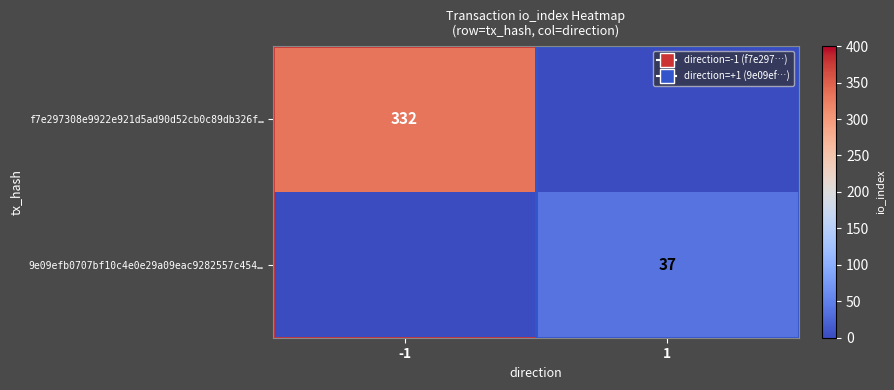

Is it true that f7e297308e9922e921d5ad90d52cb0c89db326f… equals 332 at -1?

True